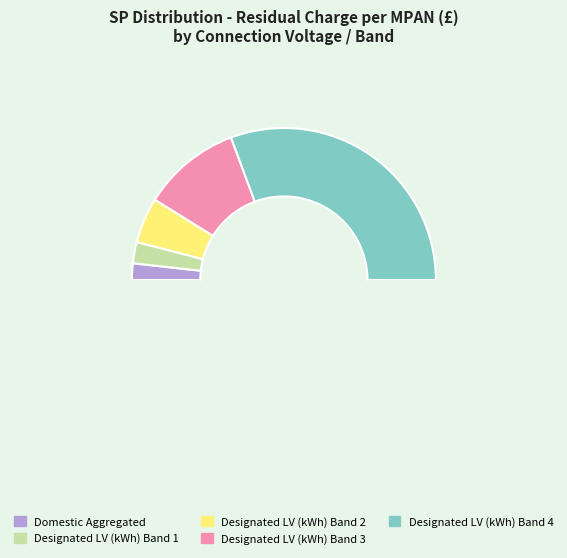

How many slices are in this pie chart?

6